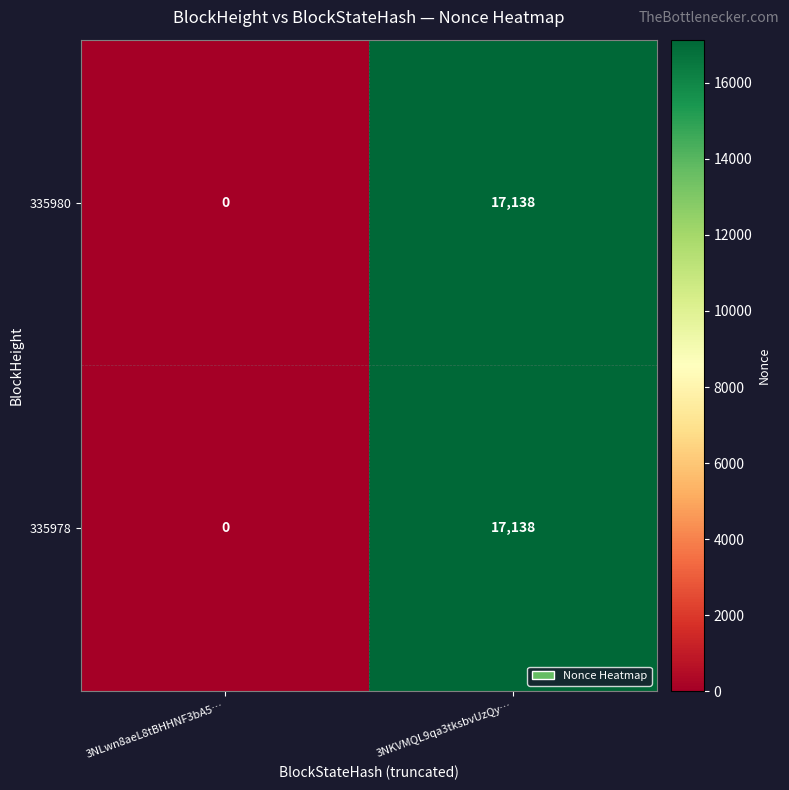

Is it true that 335980 equals 17138 at 3NKVMQL9qa3tksbvUzQy…?

True